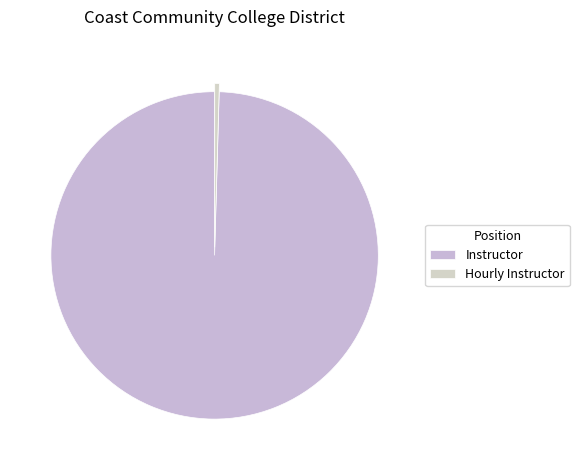

True or false: Hourly Instructor accounts for 14% of the total.

False